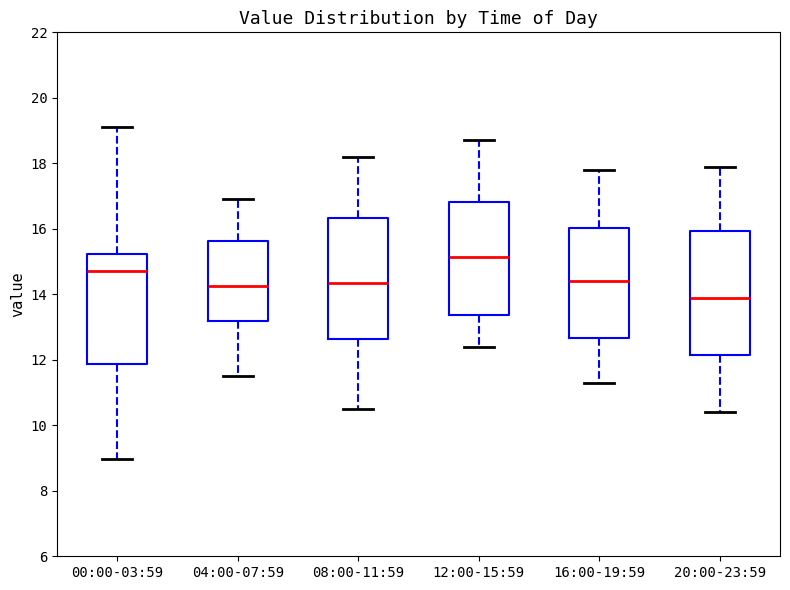

Reading left to right, transcribe this box plot: for each box, give where its median line is, the range the box spans, and where its two whiskers end, as read against the y-axis. The values are not printed on the chart, so give them approximately, as read against the axis.

00:00-03:59: median 14.8, box 11.8 to 15.2, whiskers 9.0 to 19.2
04:00-07:59: median 14.2, box 13.2 to 15.6, whiskers 11.6 to 17.0
08:00-11:59: median 14.4, box 12.6 to 16.4, whiskers 10.6 to 18.2
12:00-15:59: median 15.2, box 13.4 to 16.8, whiskers 12.4 to 18.8
16:00-19:59: median 14.4, box 12.6 to 16.0, whiskers 11.4 to 17.8
20:00-23:59: median 14.0, box 12.2 to 16.0, whiskers 10.4 to 18.0